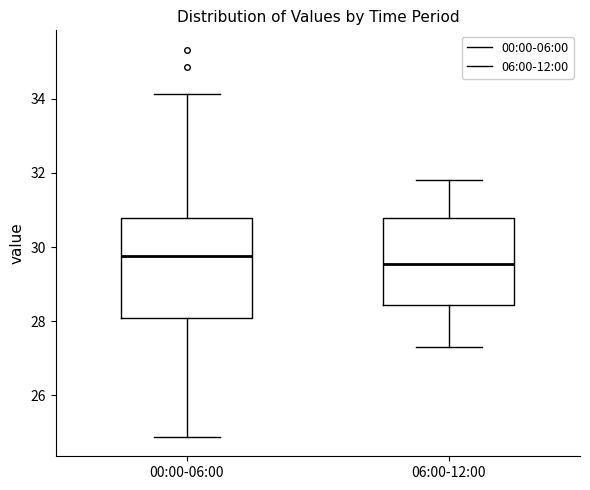

Which box has the highest median line?

00:00-06:00